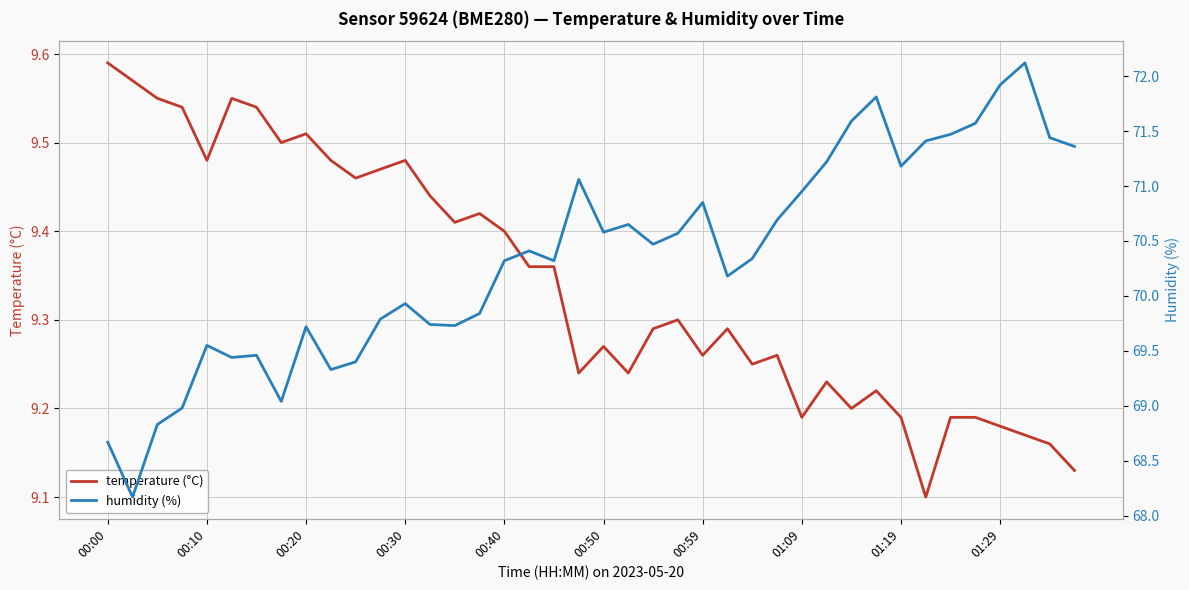

True or false: temperature (°C) and humidity (%) cross at least once.

False